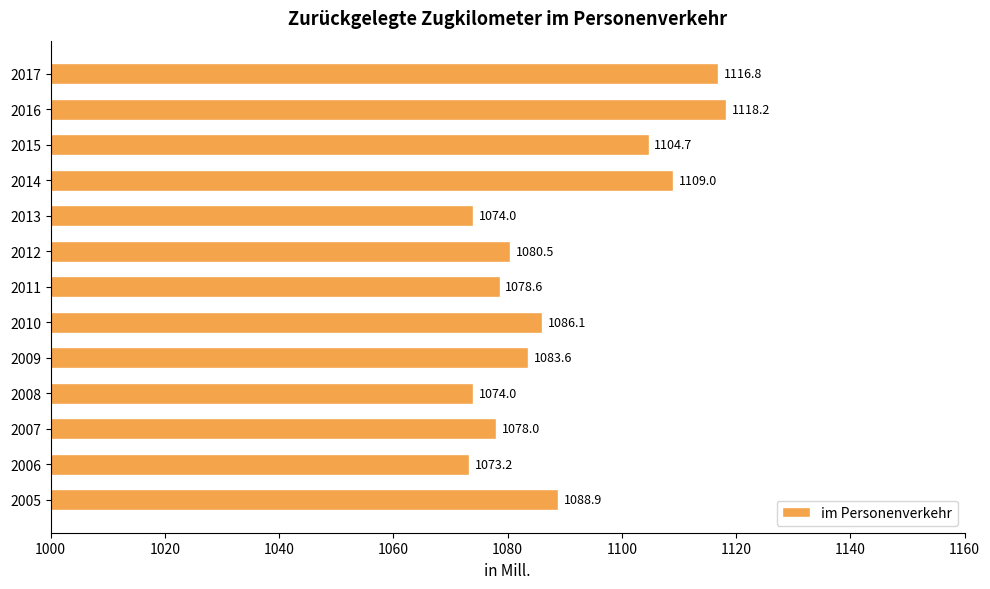

Approximately how many times larger is the value at 2010 compared to 2009?

1.0